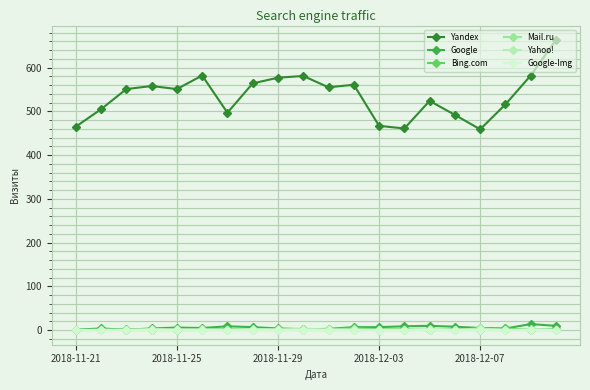

Is this an area chart (filled region under the line)?

No